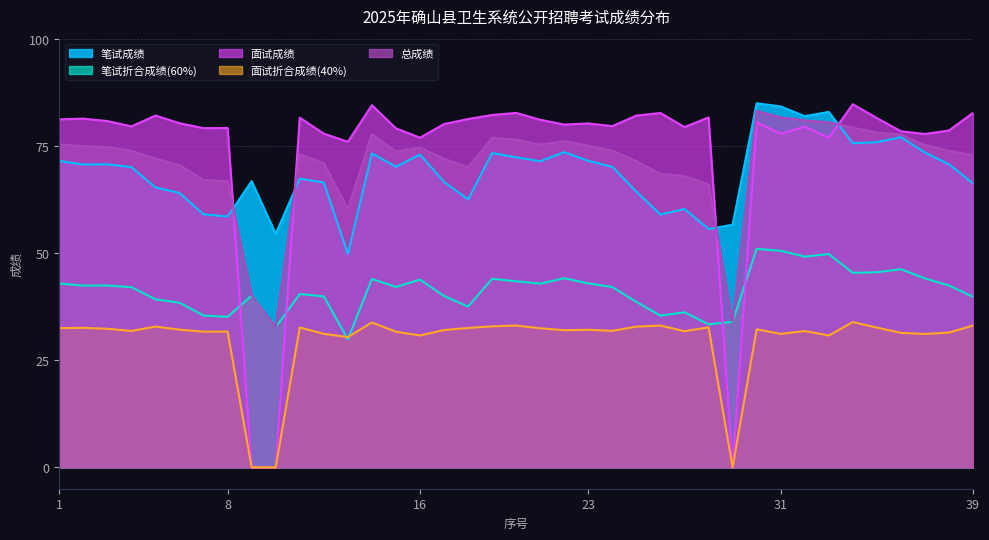

Where is 面试成绩 nearest to the value 42?

13